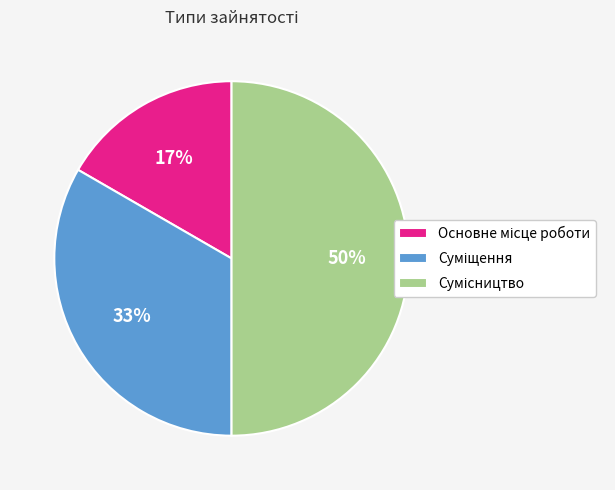

How many slices are in this pie chart?

3